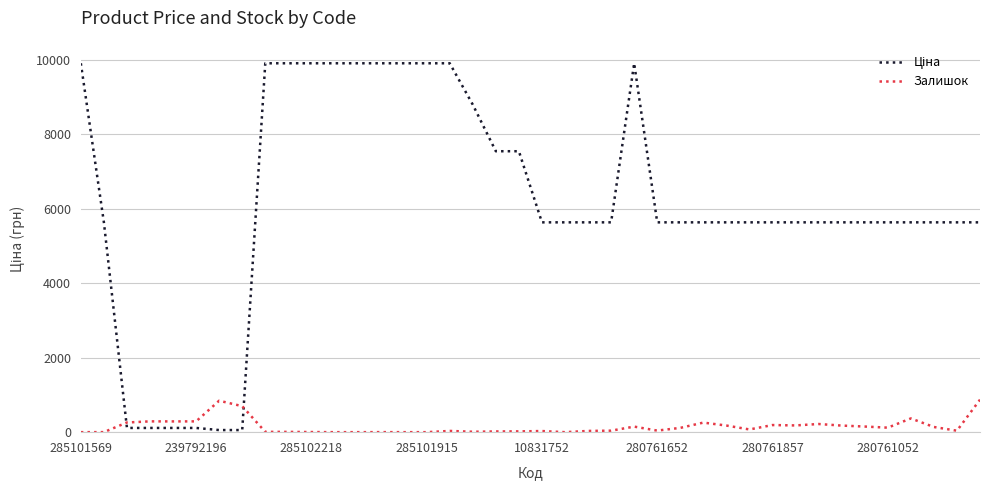

What is the difference between the maximum and minimum values in the Залишок series?

873.0